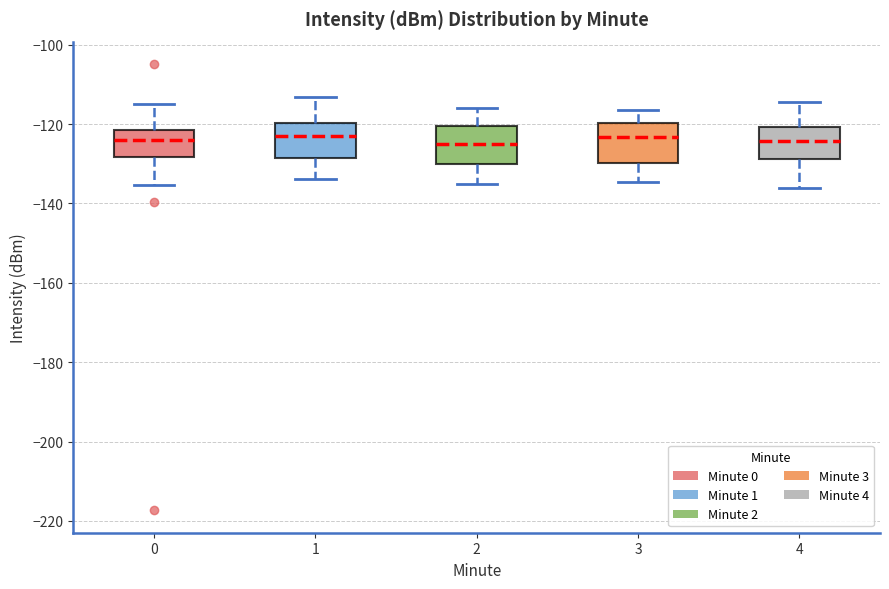

Reading left to right, read every box against the y-axis: the position of its median line, the range the box covers, and the ends of its whiskers. The values are not printed on the chart, so give them approximately, as read against the axis.

0: median -124, box -128 to -122, whiskers -136 to -114
1: median -122, box -128 to -120, whiskers -134 to -114
2: median -126, box -130 to -120, whiskers -136 to -116
3: median -124, box -130 to -120, whiskers -134 to -116
4: median -124, box -128 to -120, whiskers -136 to -114